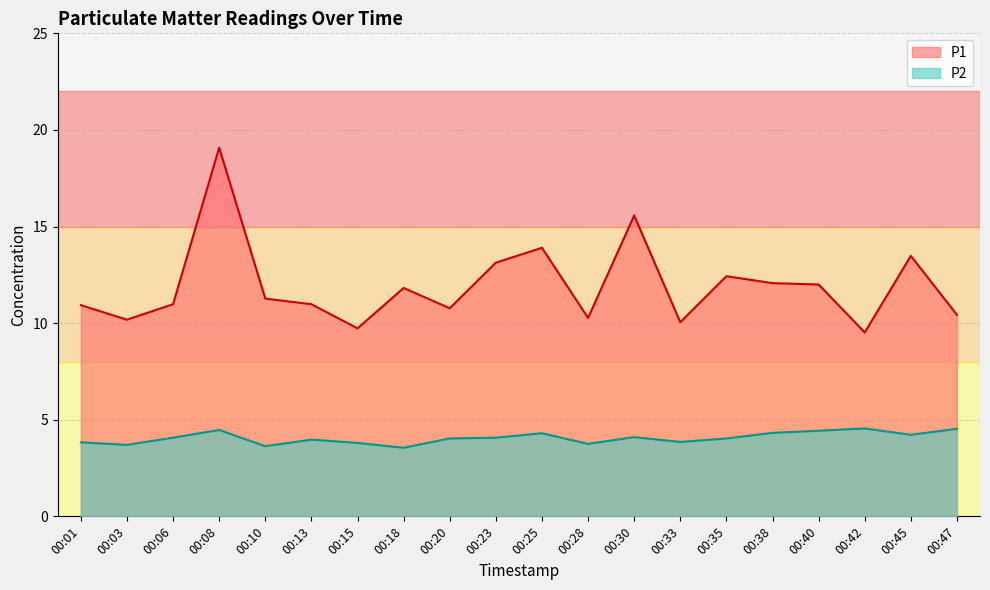

How many data points does each series have?

20